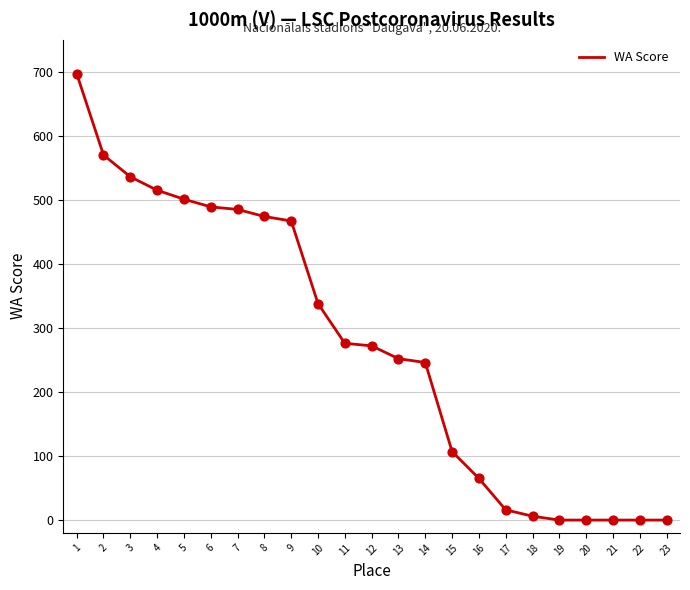

Which has a higher value, 15 or 22?

15